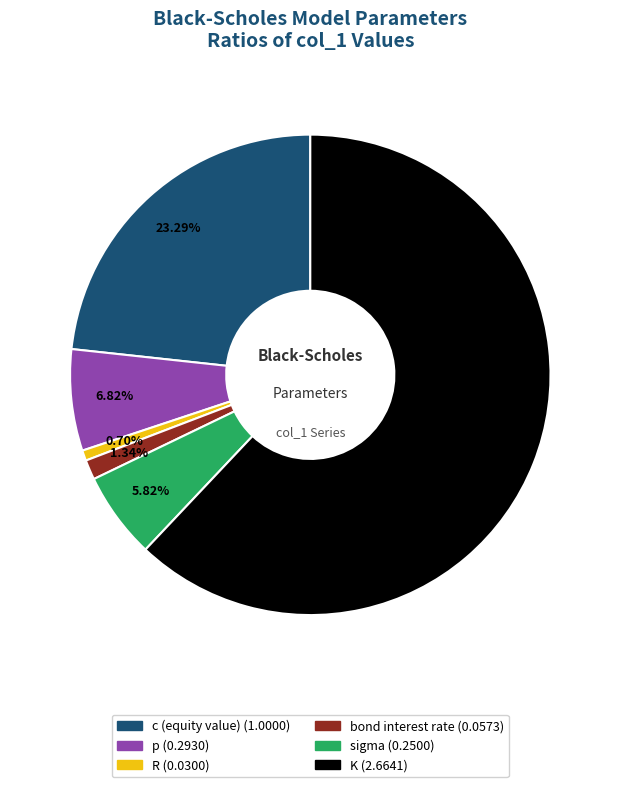

Is there a majority slice in this chart?

Yes